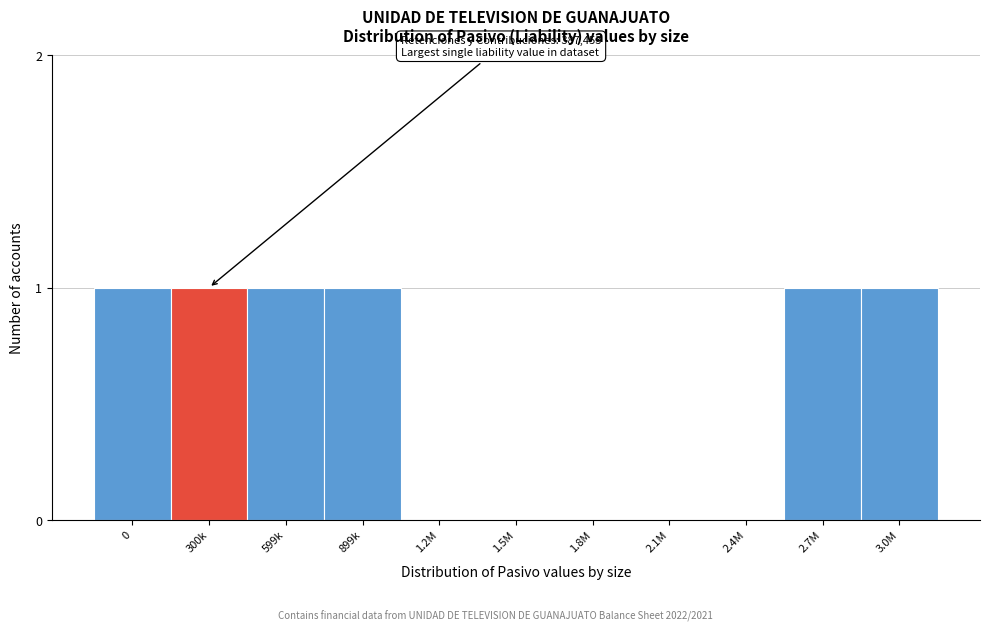

Reading right to left, transcribe all the data shown in this chart.

3.0M=1	2.7M=1	2.4M=0	2.1M=0	1.8M=0	1.5M=0	1.2M=0	899k=1	599k=1	300k=1	0=1